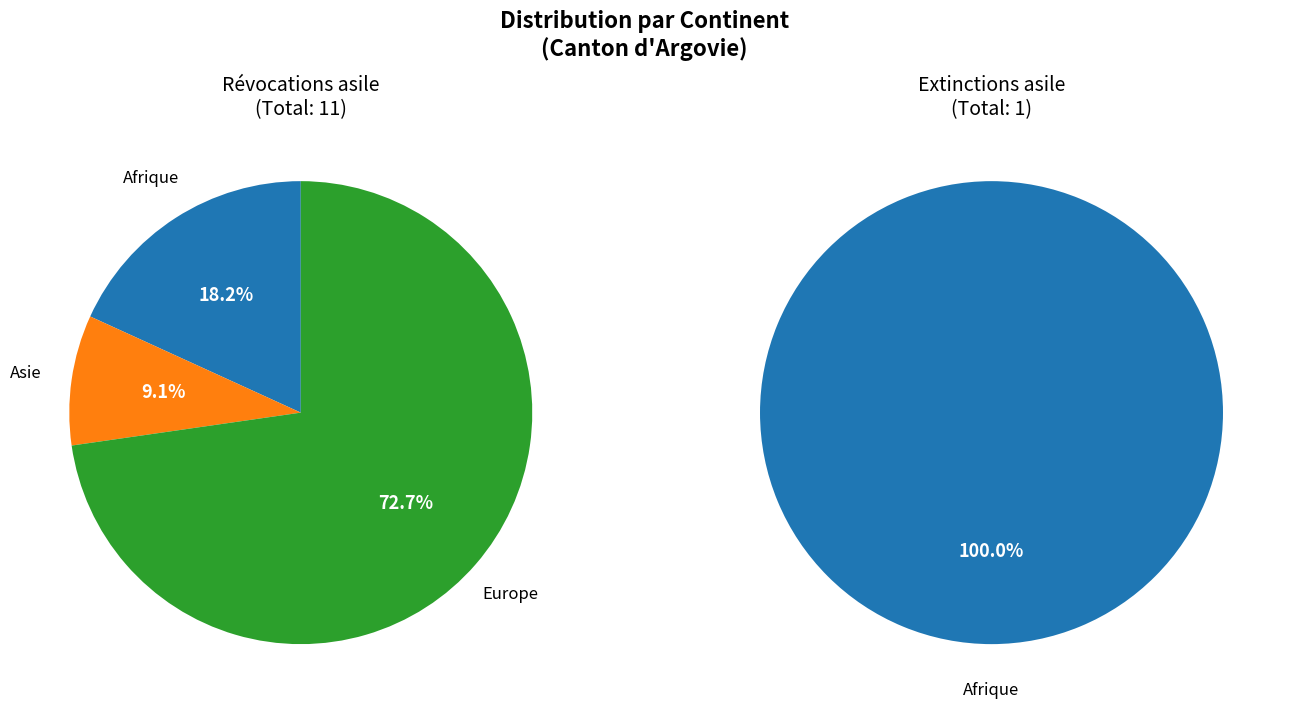

The Europe slice represents 87% of the pie. True or false?

False